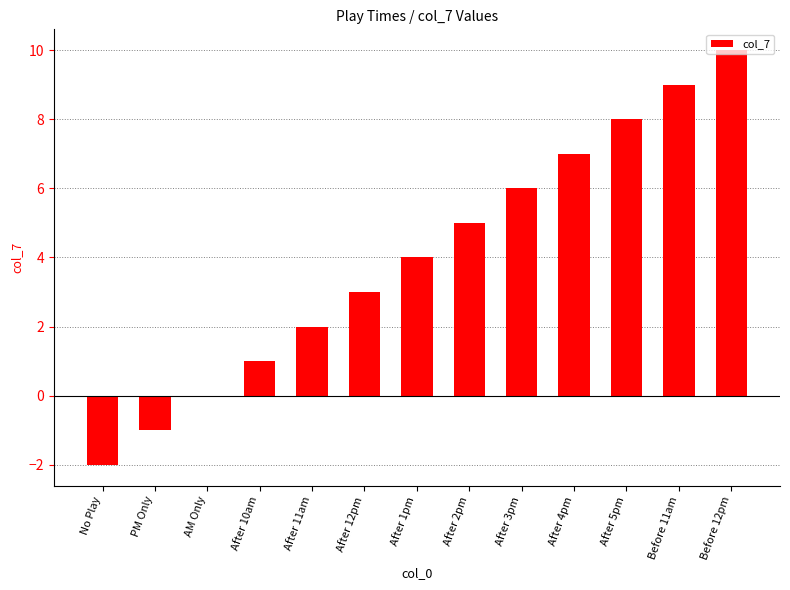

Reading right to left, what are all the values shown in this chart?

Before 12pm=10	Before 11am=9	After 5pm=8	After 4pm=7	After 3pm=6	After 2pm=5	After 1pm=4	After 12pm=3	After 11am=2	After 10am=1	AM Only=0	PM Only=-1	No Play=-2